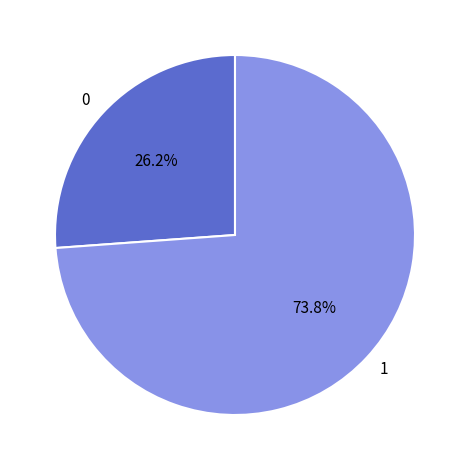

Count the number of slices in the pie.

2